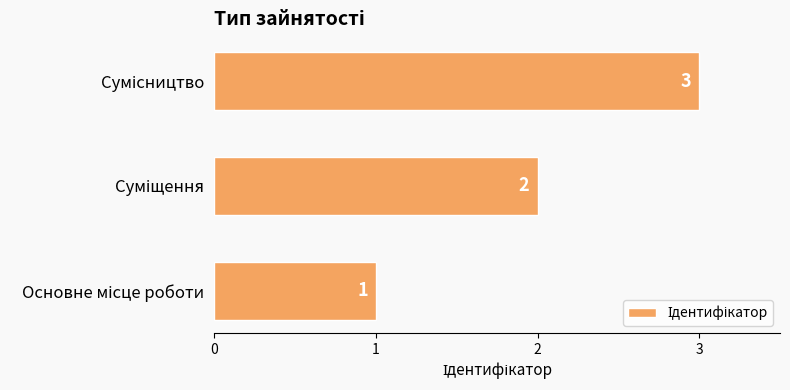

What is the sum of all values?

6